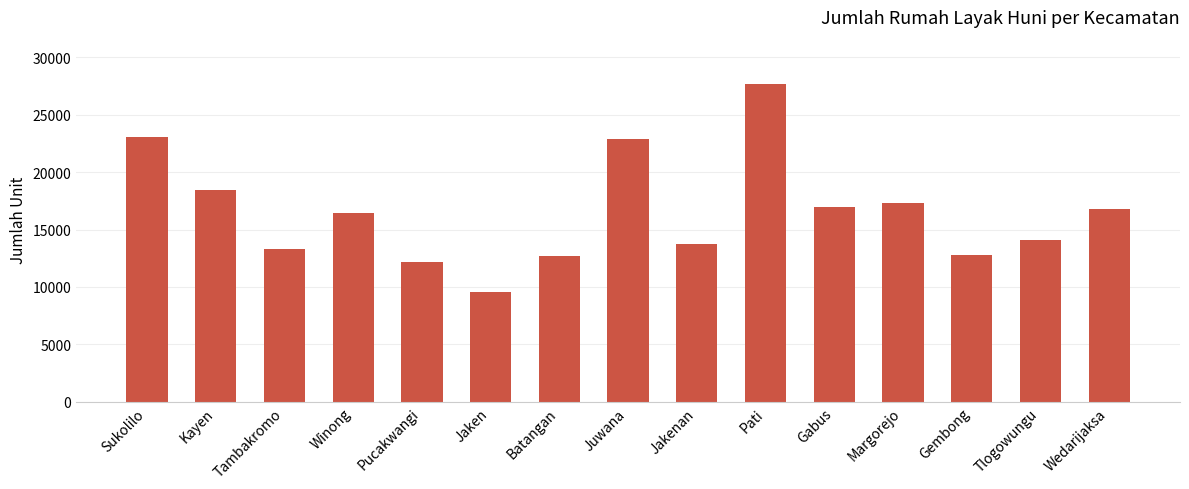

What is the approximate value at Kayen?

18450